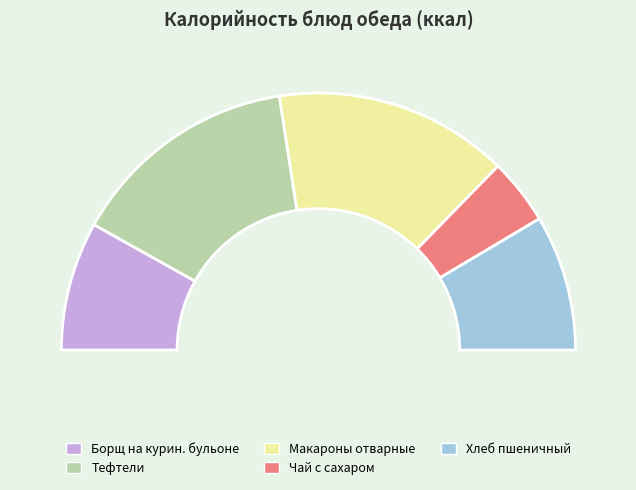

Between Хлеб пшеничный and Макароны отварные, which is larger?

Макароны отварные